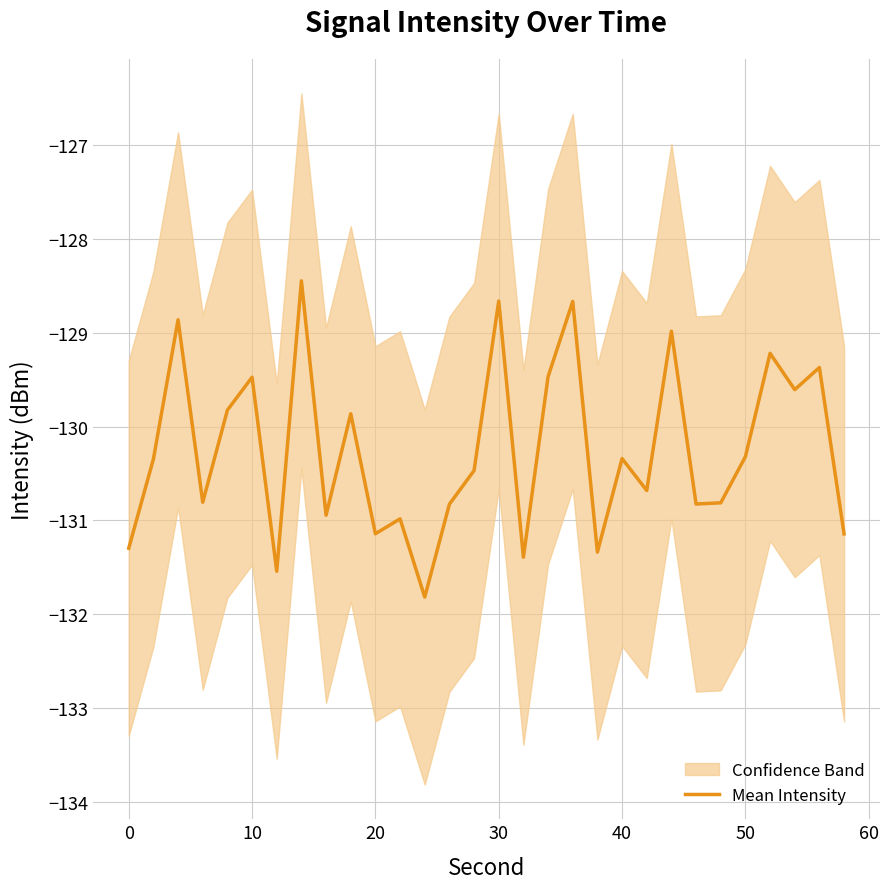

What is the maximum value for Mean Intensity?

-128.4